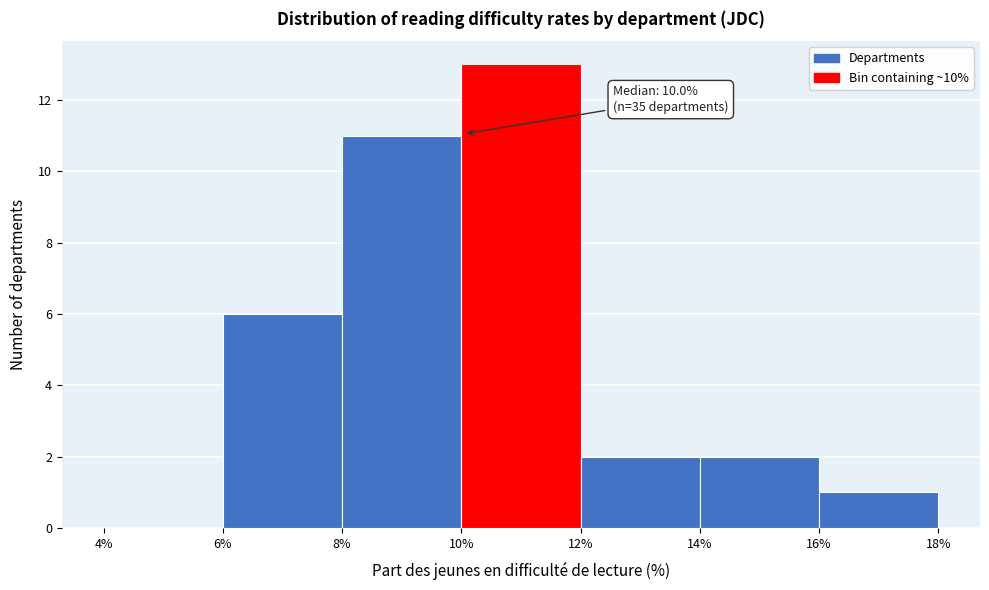

Over which range of the x-axis is the bar tallest?

10% to 12%